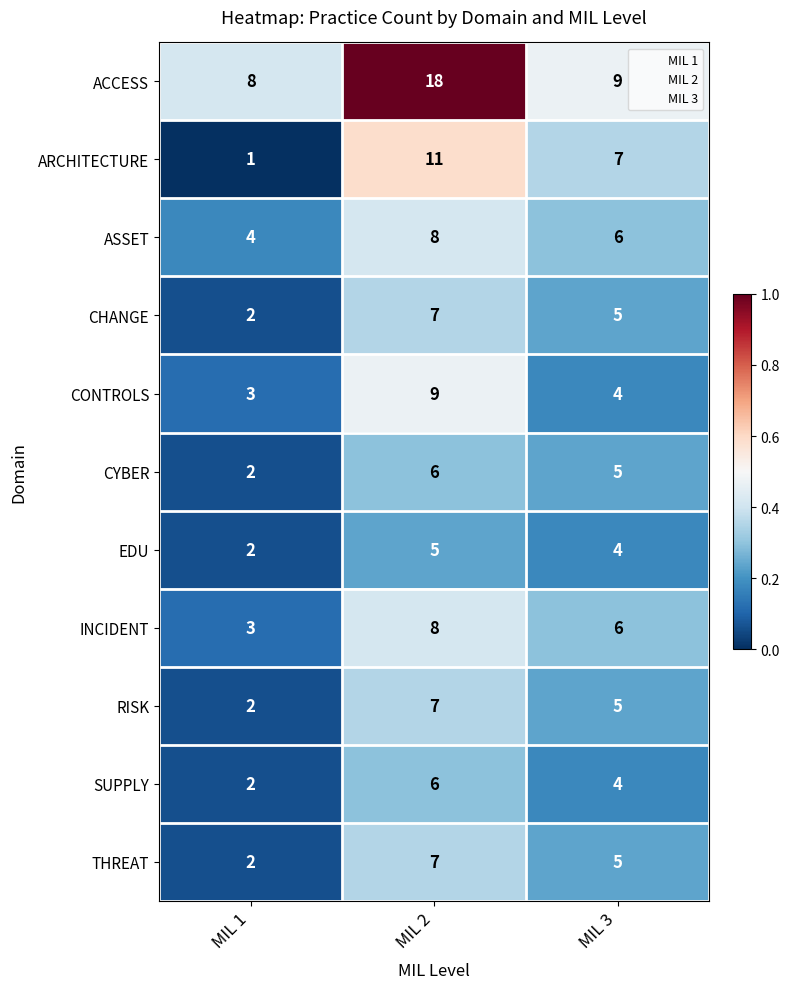

At which label is INCIDENT closest to 5?

MIL 3